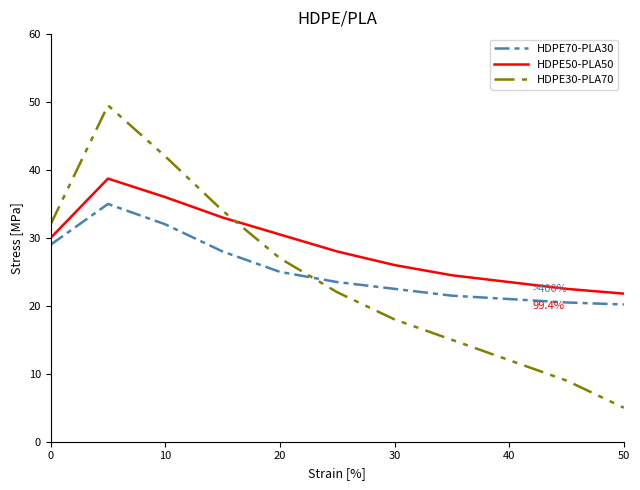

Which series has the largest range (max minus min)?

HDPE30-PLA70